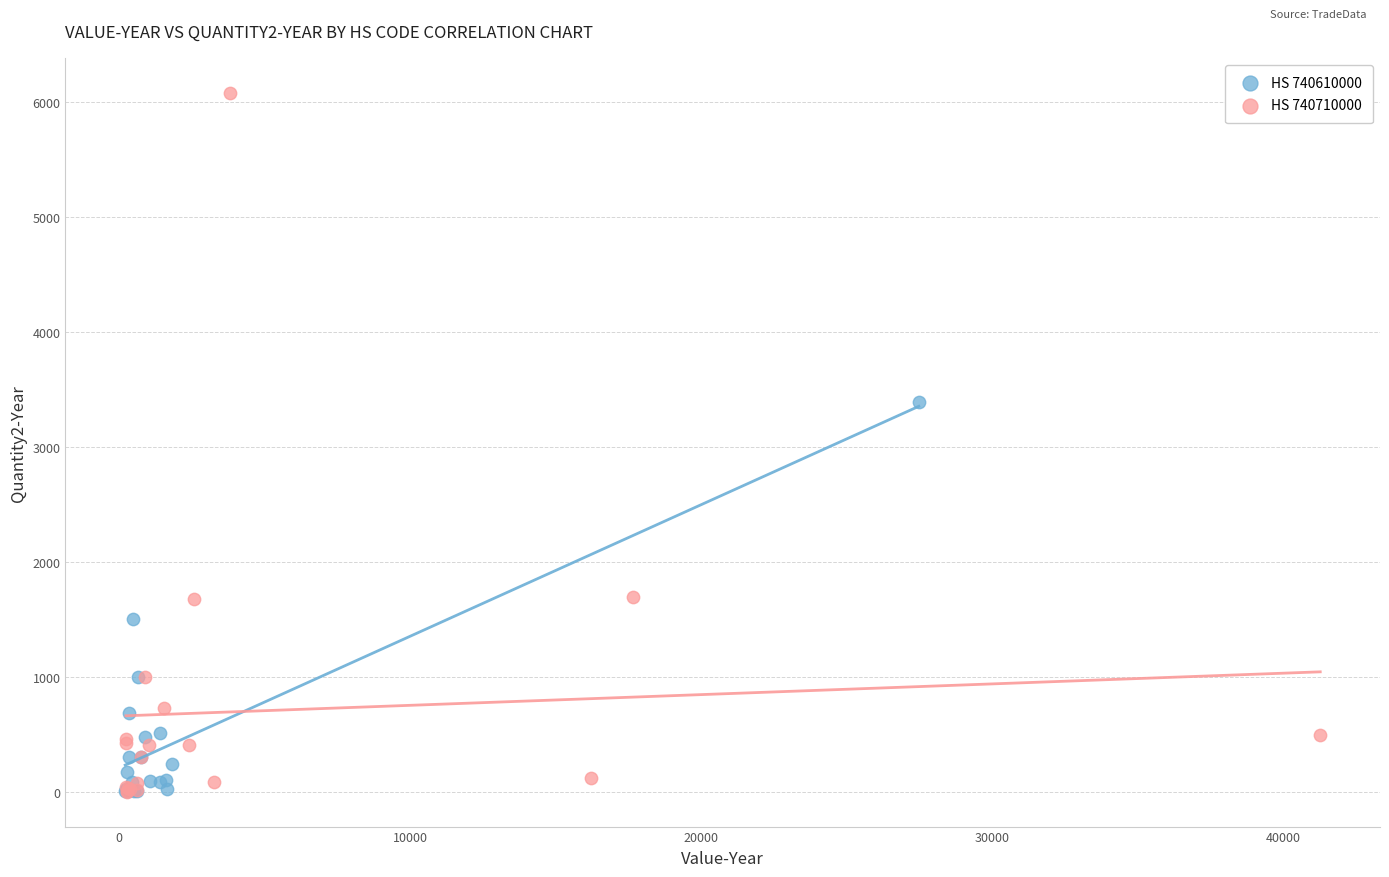

Which series has the widest spread of Y values?

HS 740710000